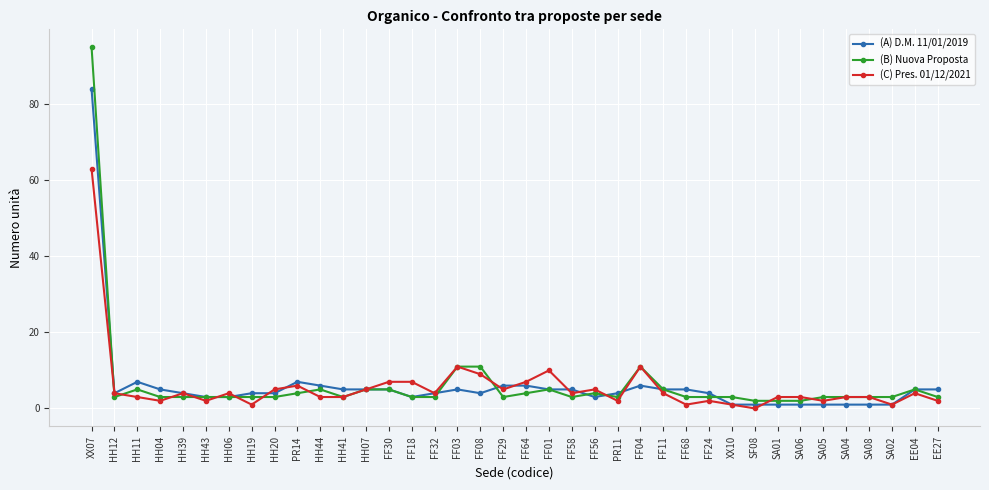

Which series has the largest range (max minus min)?

(B) Nuova Proposta